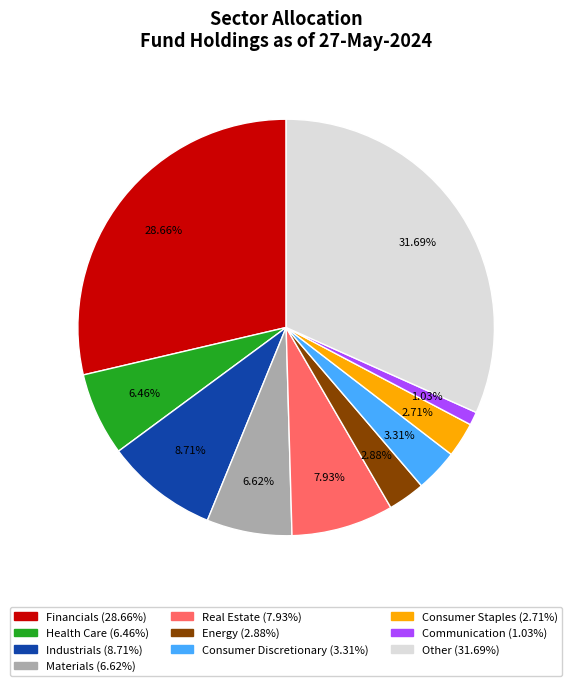

Is Communication the majority of the pie?

No